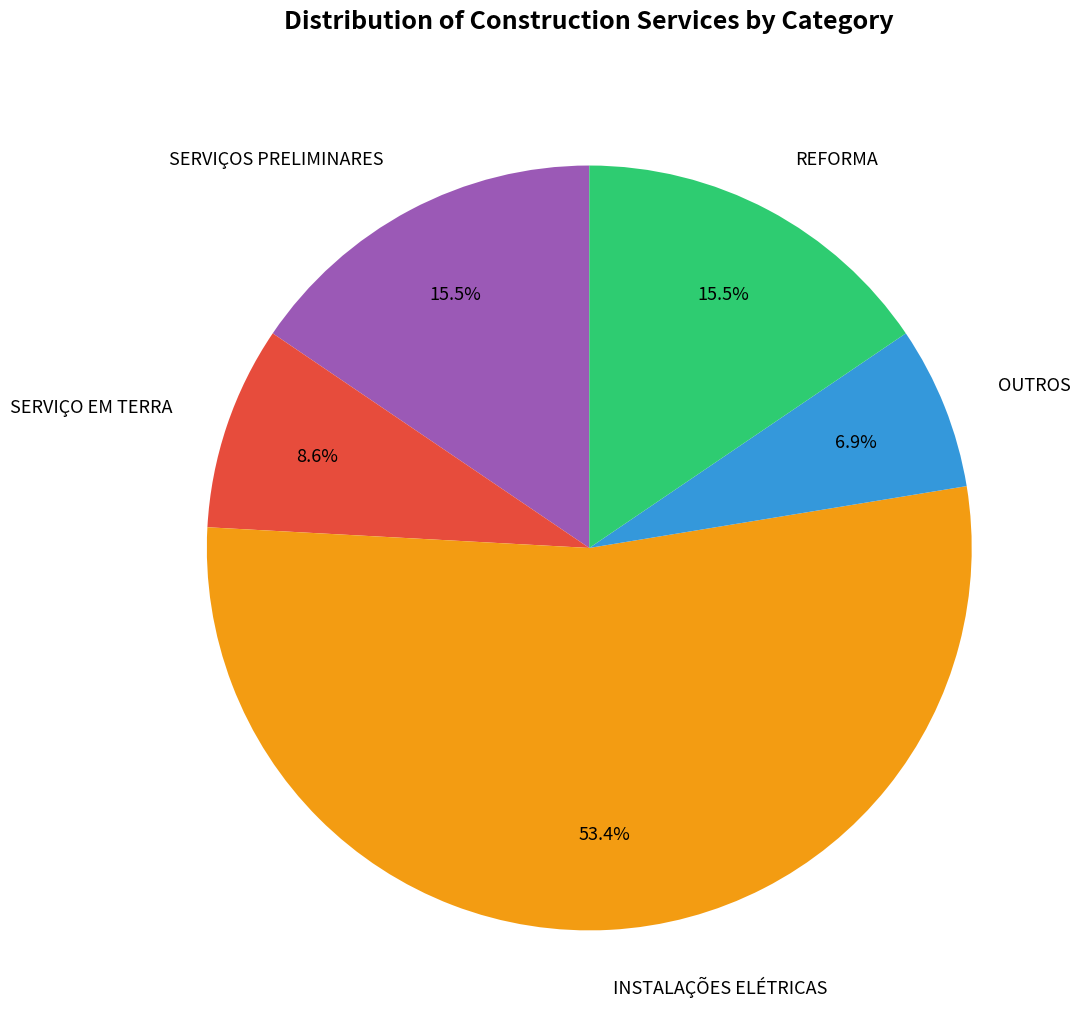

How many segments does this pie chart have?

5